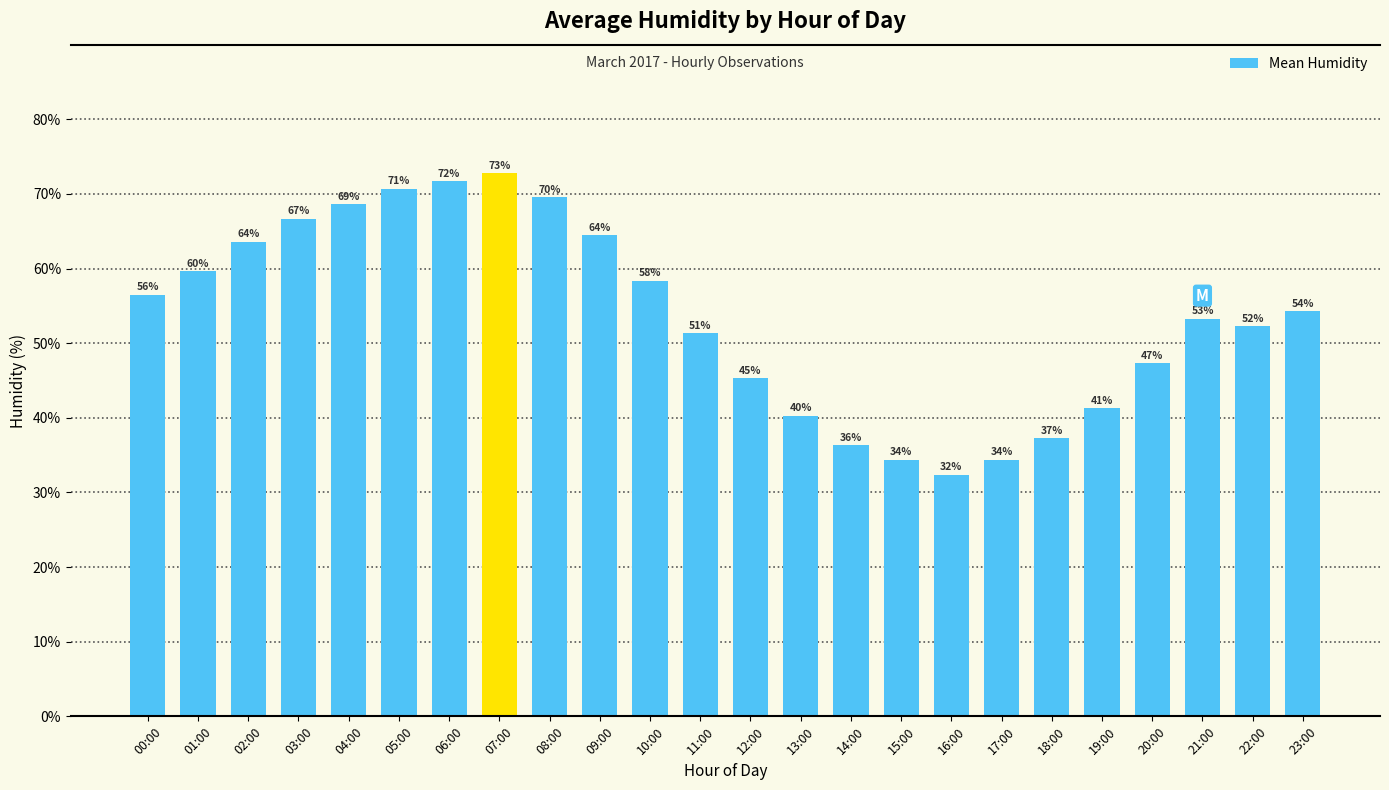

How many bars are there in total?

24